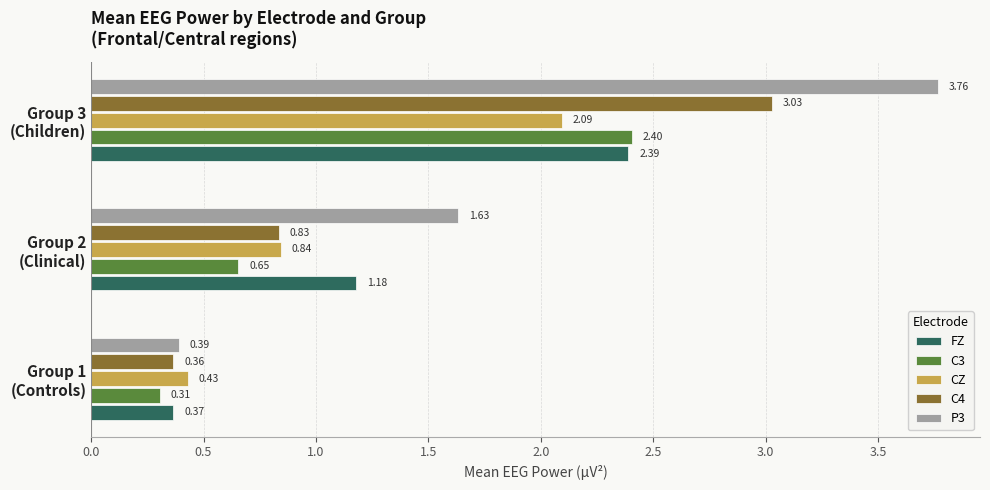

What is the average value of the P3 series?

1.9